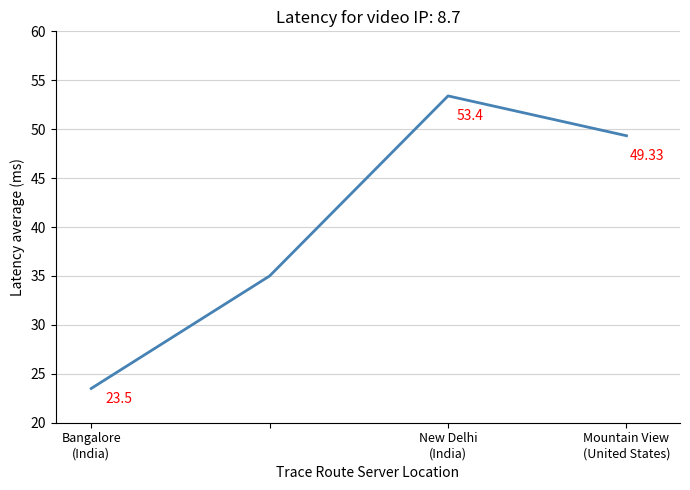

Is this an area chart (filled region under the line)?

No